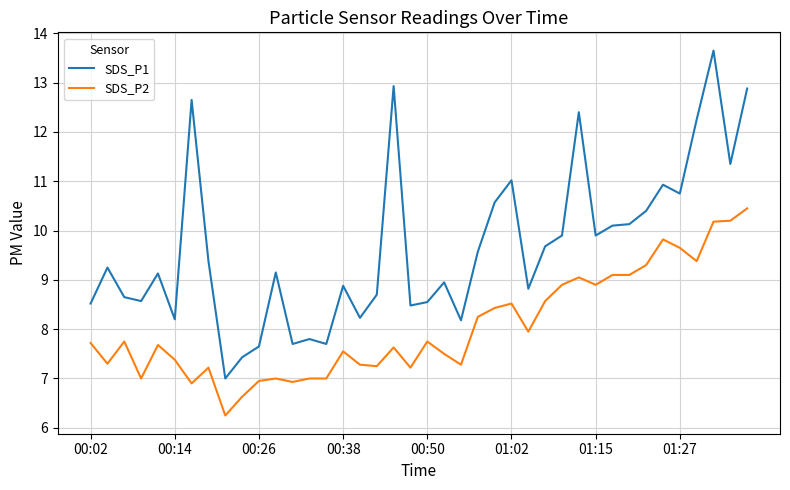

What is the maximum value for SDS_P1?

13.7